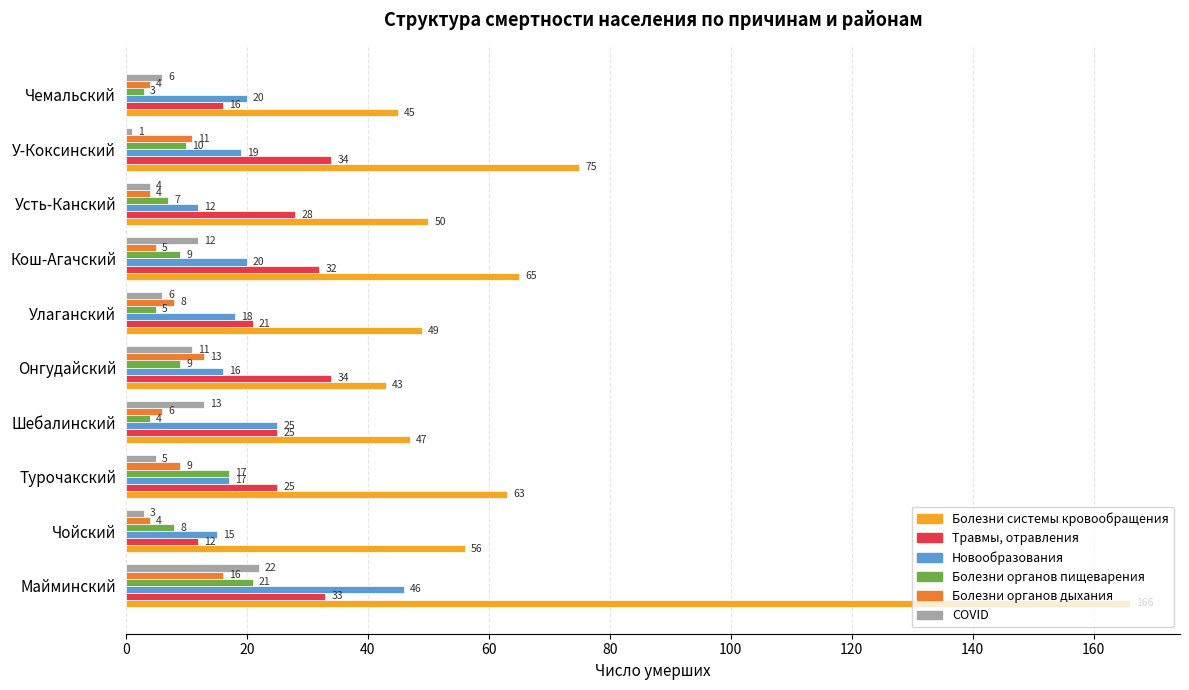

At which label is Болезни органов дыхания closest to 10?

Турочакский